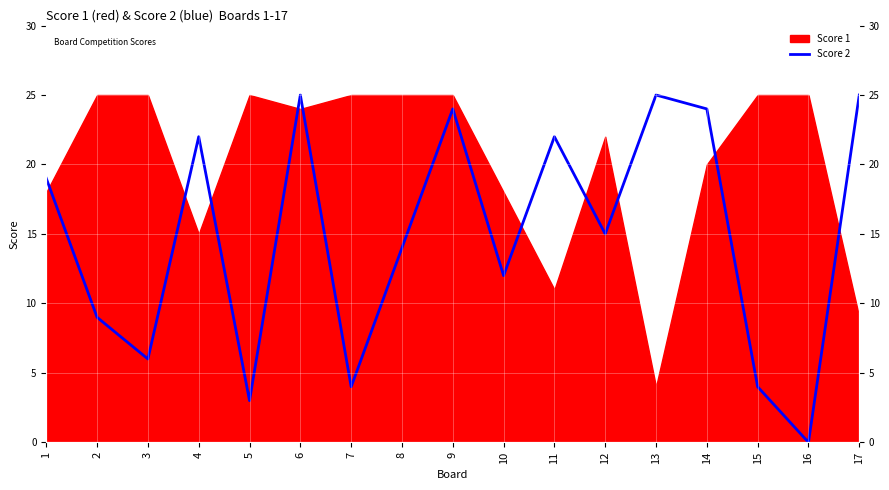

Is it true that the value at 1 is 27?

False